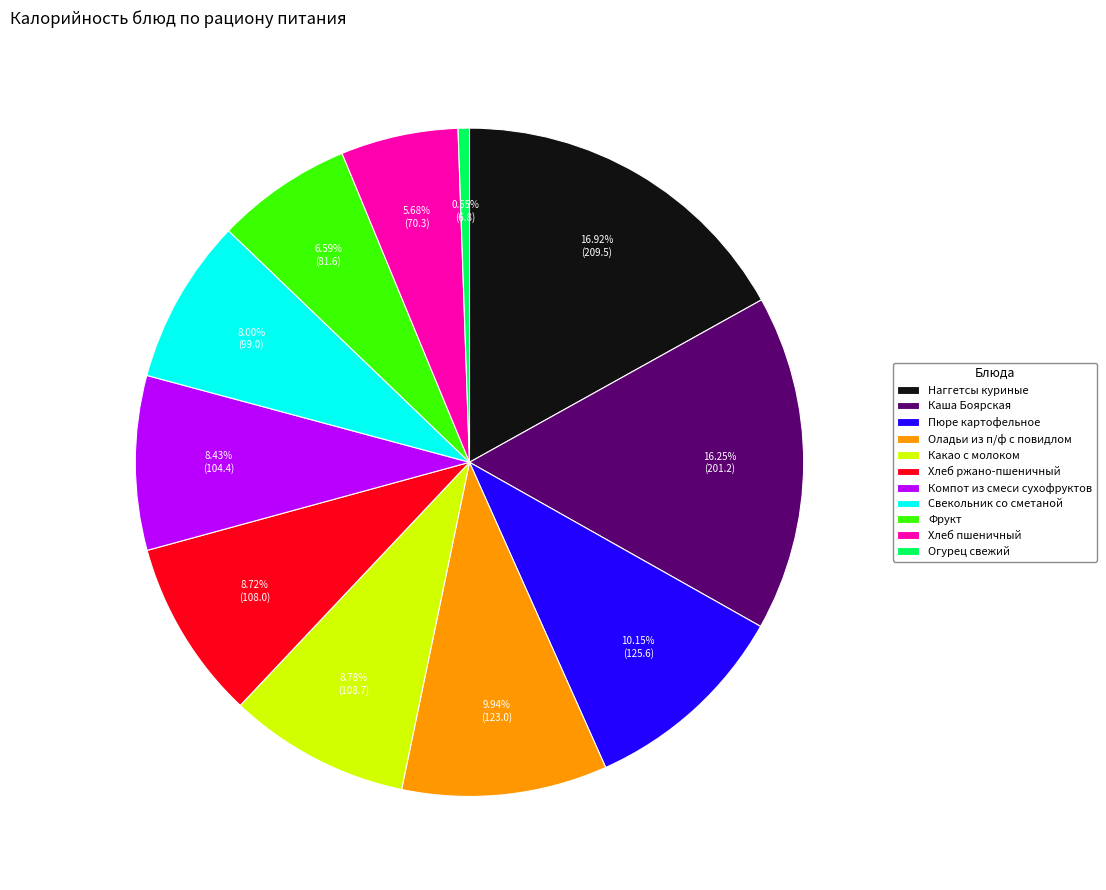

Does Хлеб ржано-пшеничный account for over 50% of the chart?

No